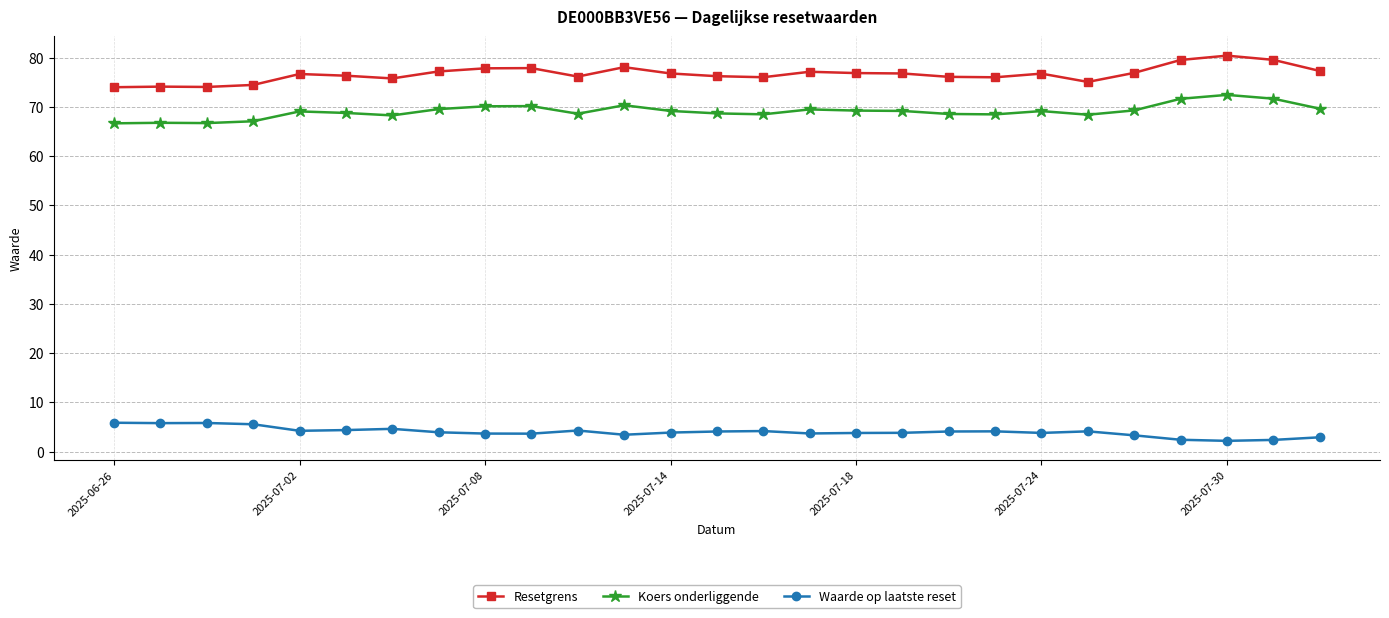

True or false: Waarde op laatste reset and Koers onderliggende cross at least once.

False